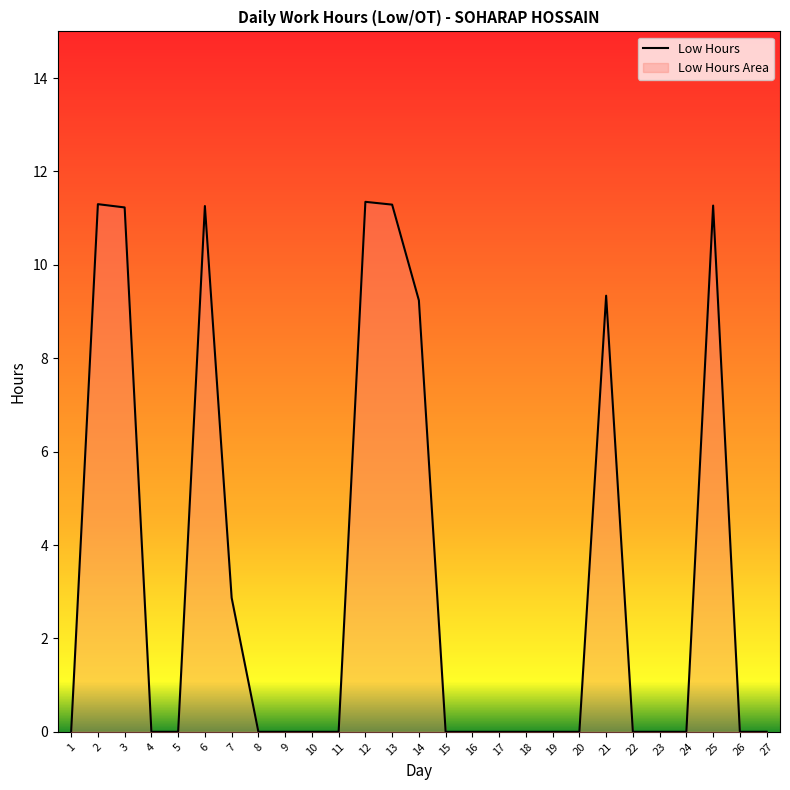

How many values exceed 0?

9